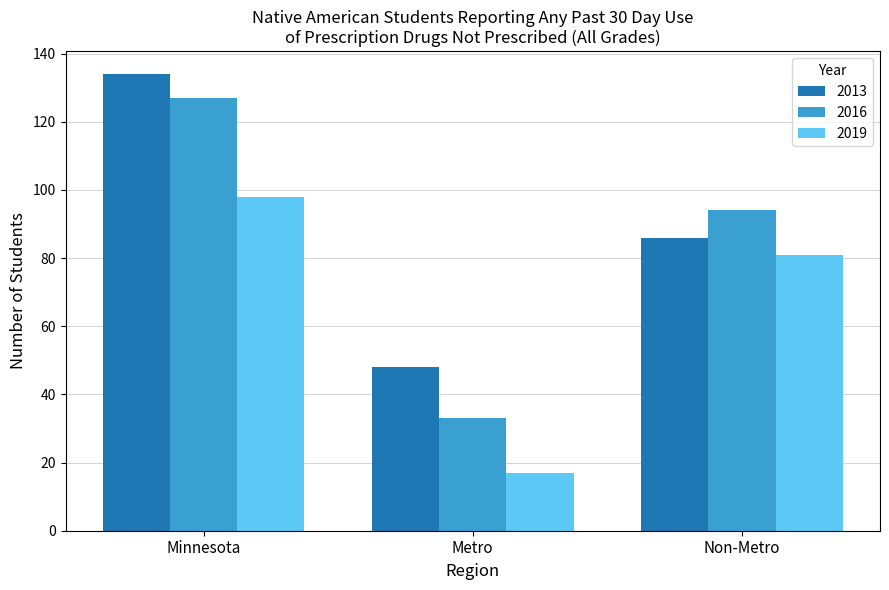

What are all the series names shown in the legend?

2013, 2016, 2019